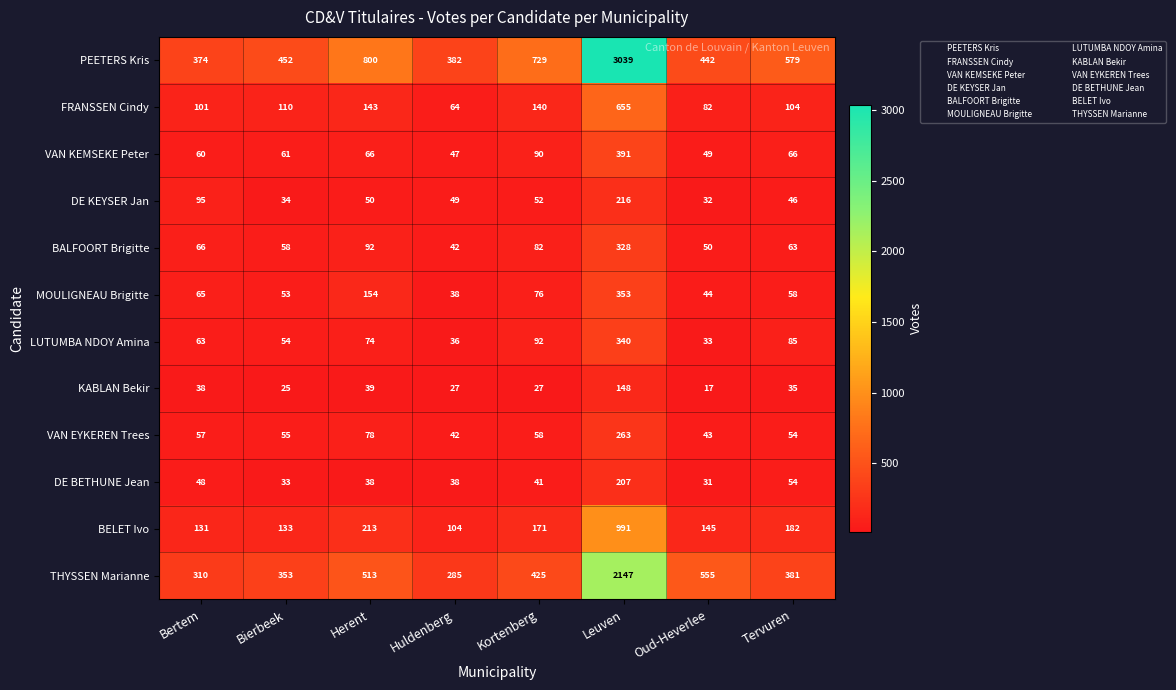

The value of MOULIGNEAU Brigitte at Herent is 154. True or false?

True